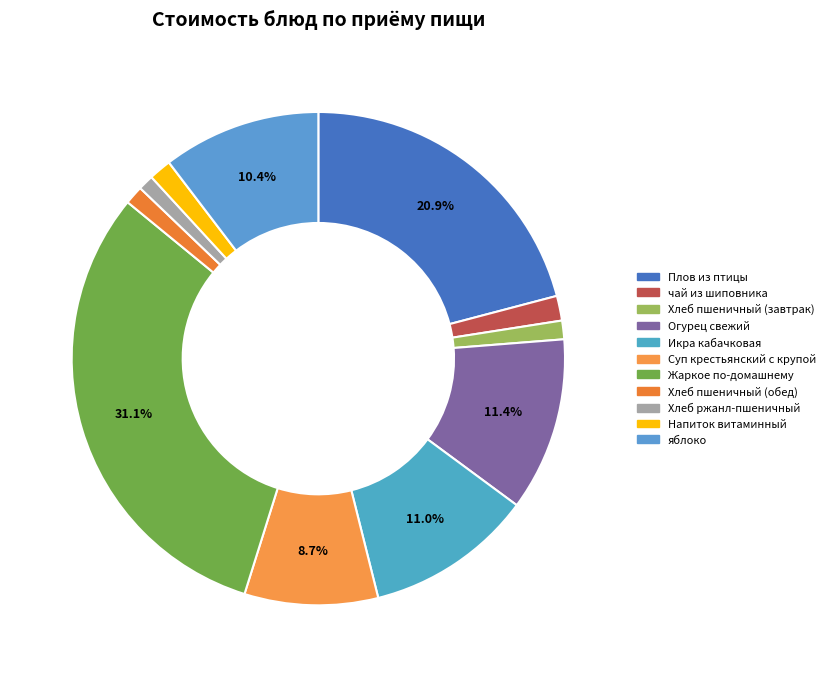

To the nearest percent, what is the difference between the Суп крестьянский с крупой and Плов из птицы slice percentages?

12%